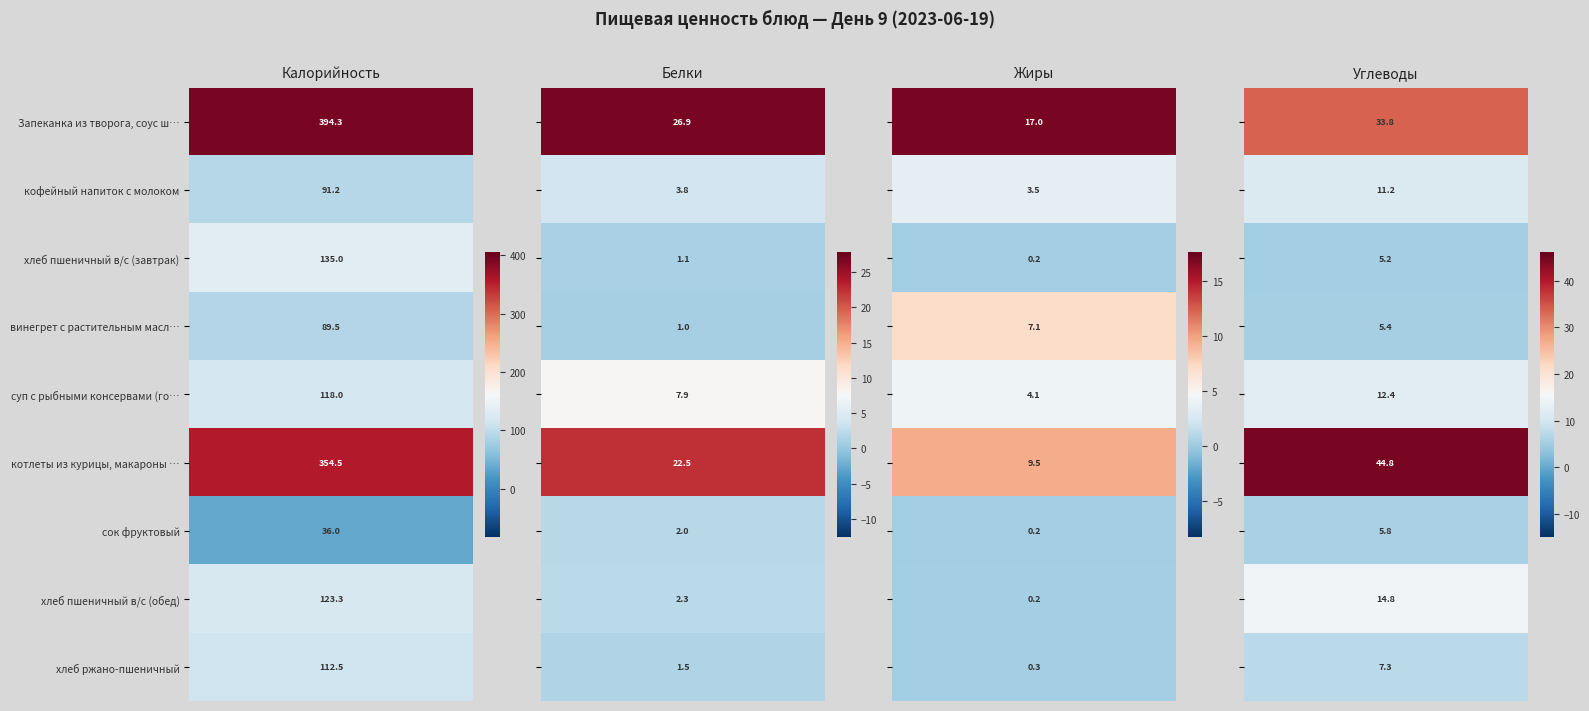

Which series has the largest total across all categories?

Запеканка из творога, соус шоколадный